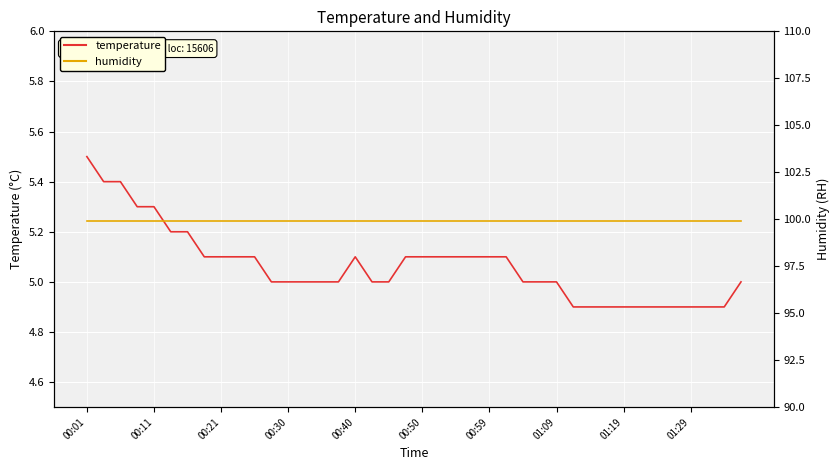

True or false: humidity and temperature intersect in this chart.

False